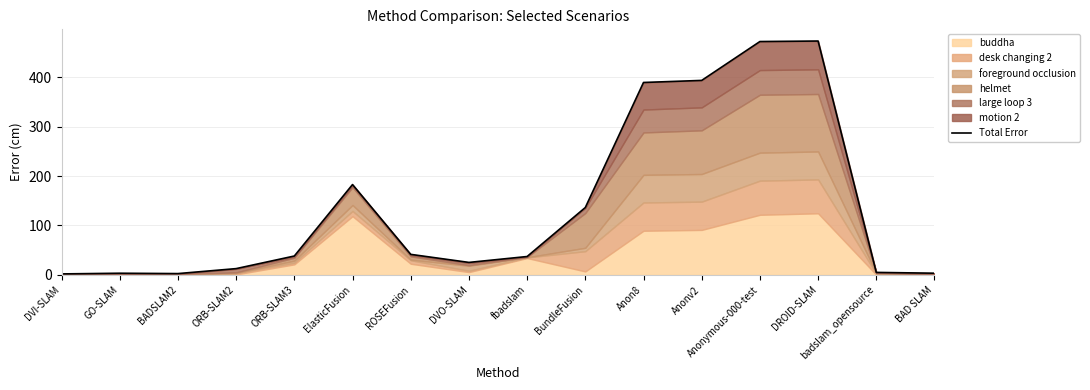

What is the change in value from Anon8 to BAD SLAM?

-385.7